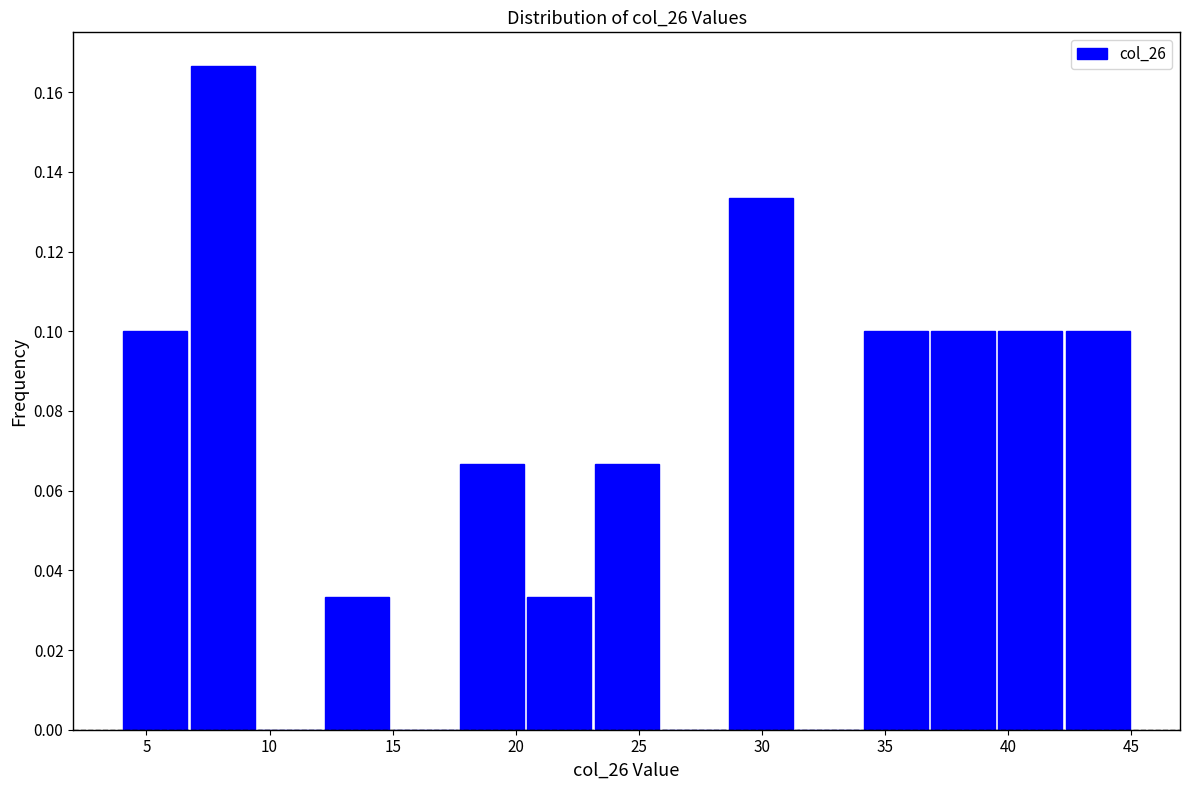

Which range on the x-axis has the tallest bar?

6.5 to 9.5